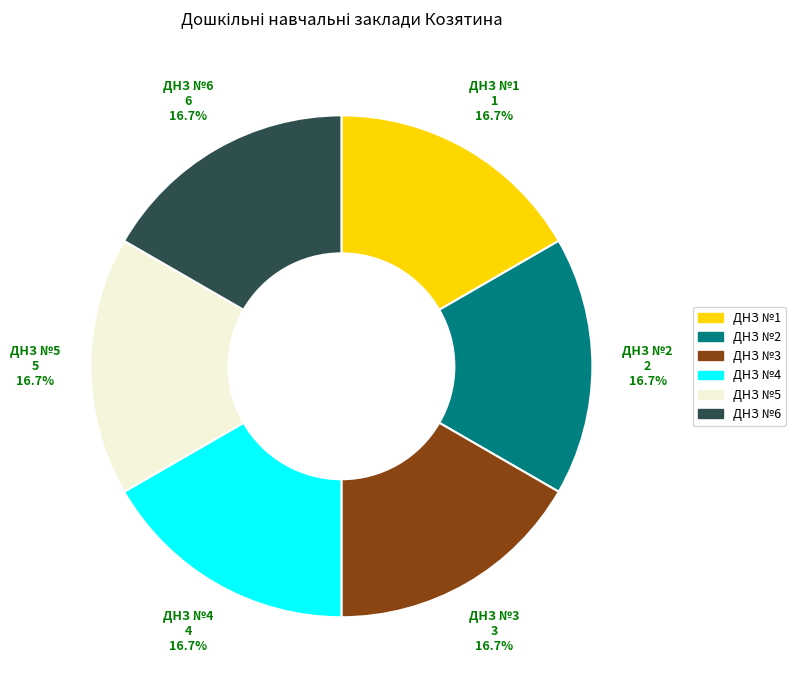

To the nearest percent, what portion does ДНЗ №6 represent?

17%